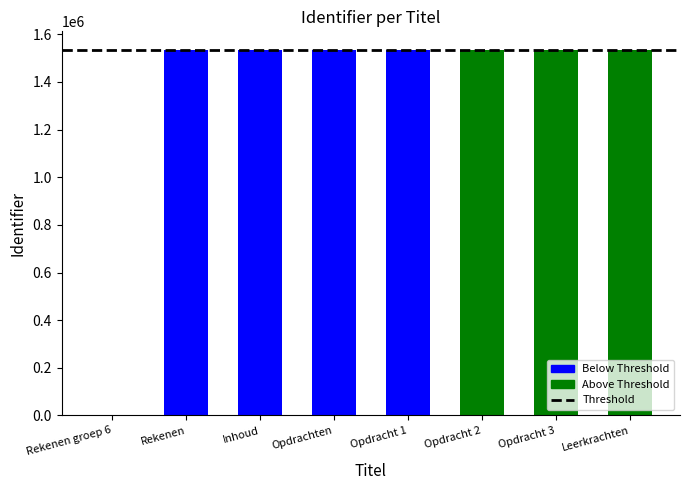

What value does the data have at Inhoud?

1535308